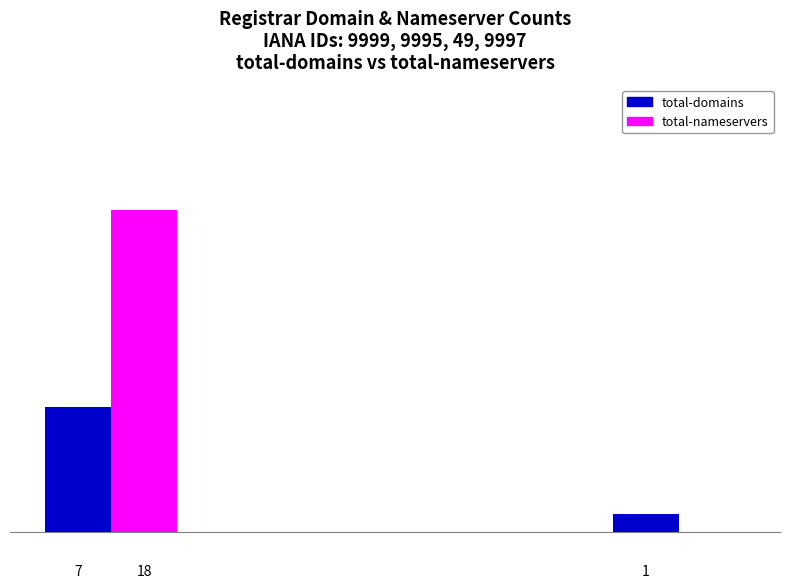

Which series has the widest spread of values?

total-nameservers